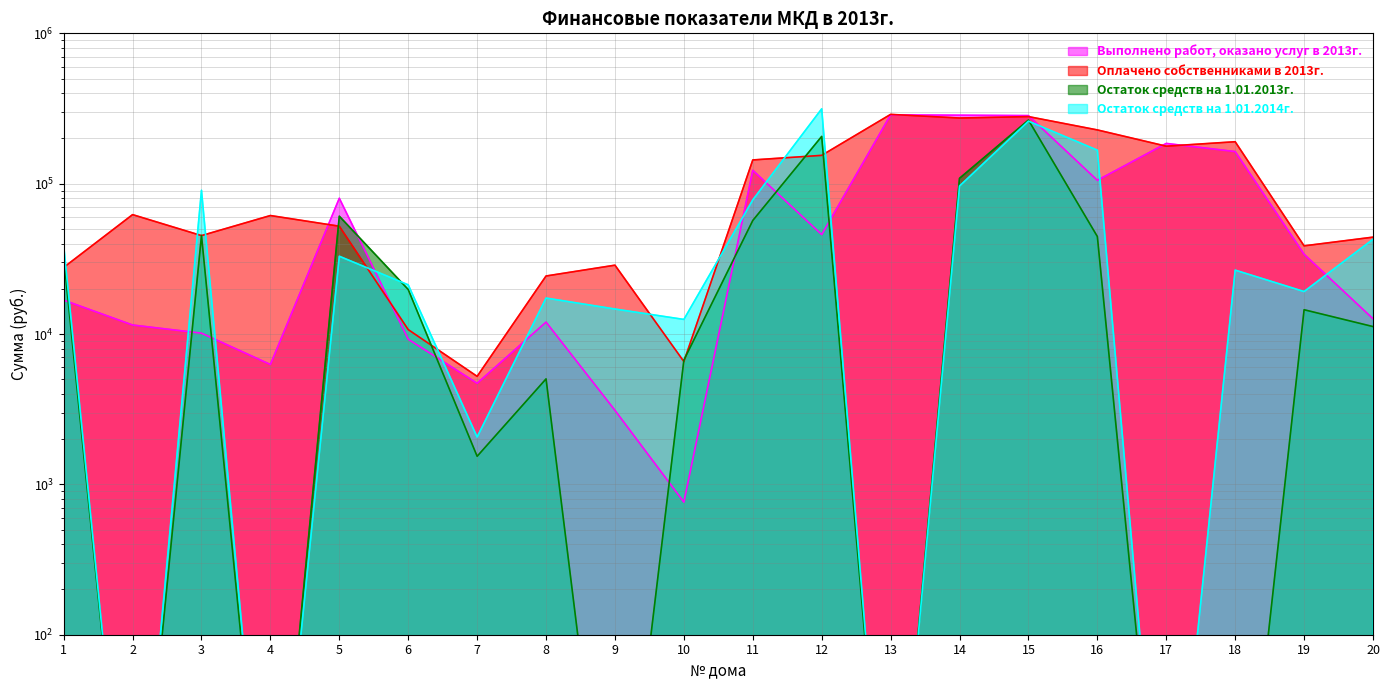

Which series has the widest spread of values?

Остаток средств на 1.01.2014г.